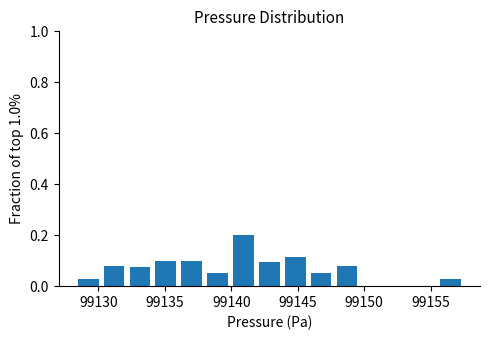

Around what value on the x-axis is the tallest bar? Give the approximate position of its centre, as read against the axis.

99141.0